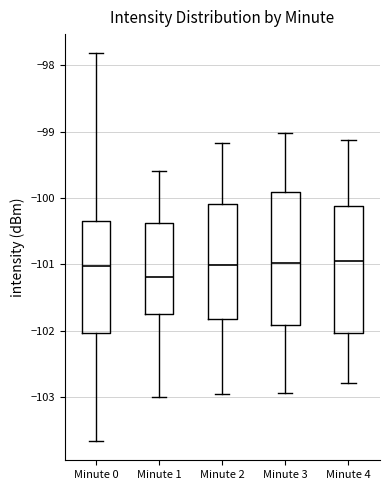

Reading left to right, transcribe this box plot: for each box, give where its median line is, the range the box spans, and where its two whiskers end, as read against the y-axis. The values are not printed on the chart, so give them approximately, as read against the axis.

Minute 0: median -101.0, box -102.0 to -100.3, whiskers -103.7 to -97.8
Minute 1: median -101.2, box -101.8 to -100.4, whiskers -103.0 to -99.6
Minute 2: median -101.0, box -101.8 to -100.1, whiskers -103.0 to -99.2
Minute 3: median -101.0, box -101.9 to -99.9, whiskers -102.9 to -99.0
Minute 4: median -101.0, box -102.0 to -100.1, whiskers -102.8 to -99.1